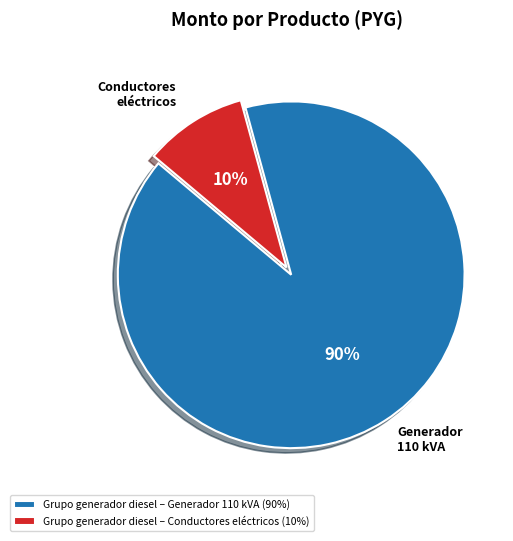

Count the number of slices in the pie.

2